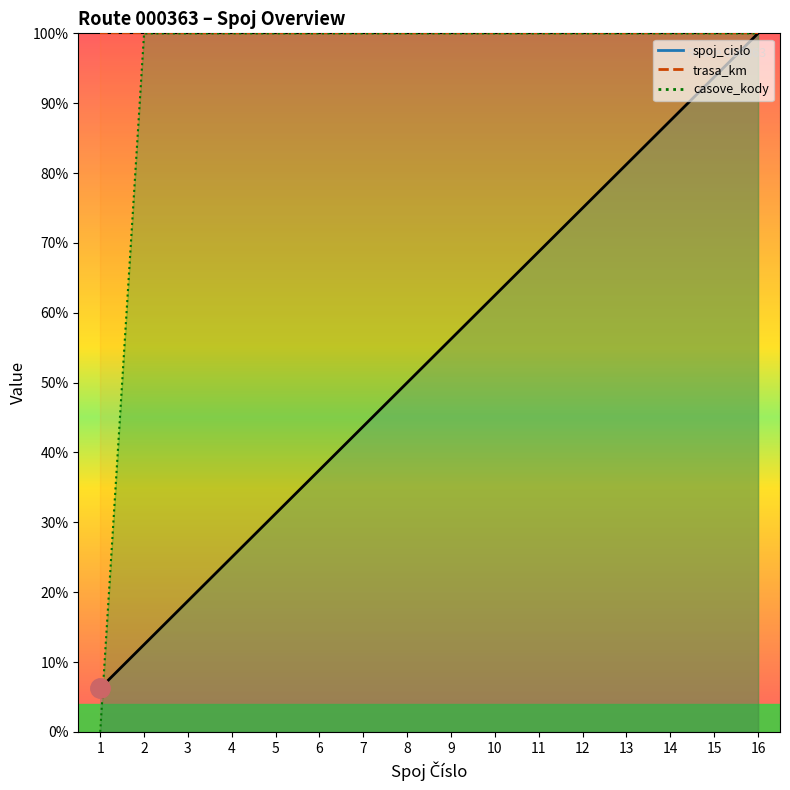

At which category is the sum across all series the highest?

16